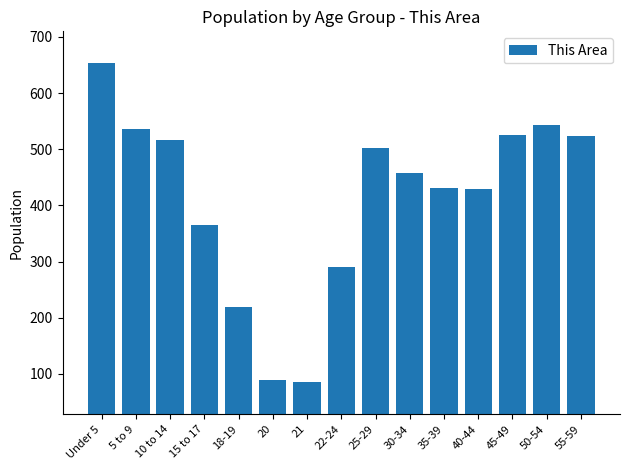

What is the label of the 11th bar from the right?

18-19